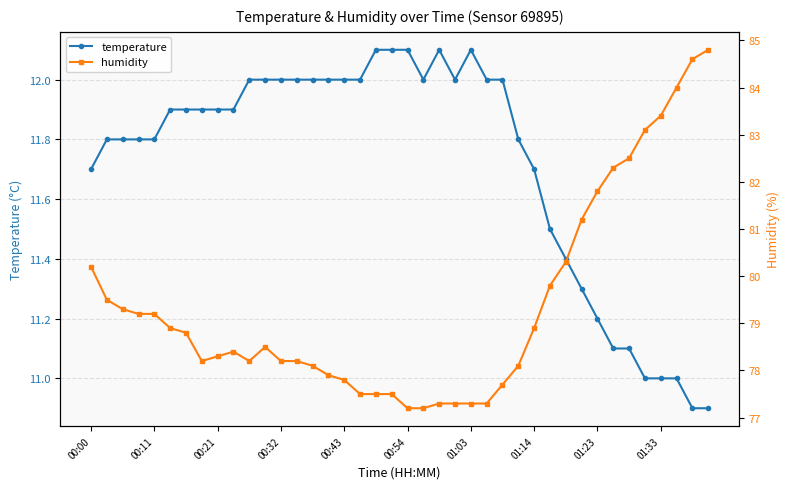

What is the difference between the maximum and second lowest values in the temperature series?

1.2